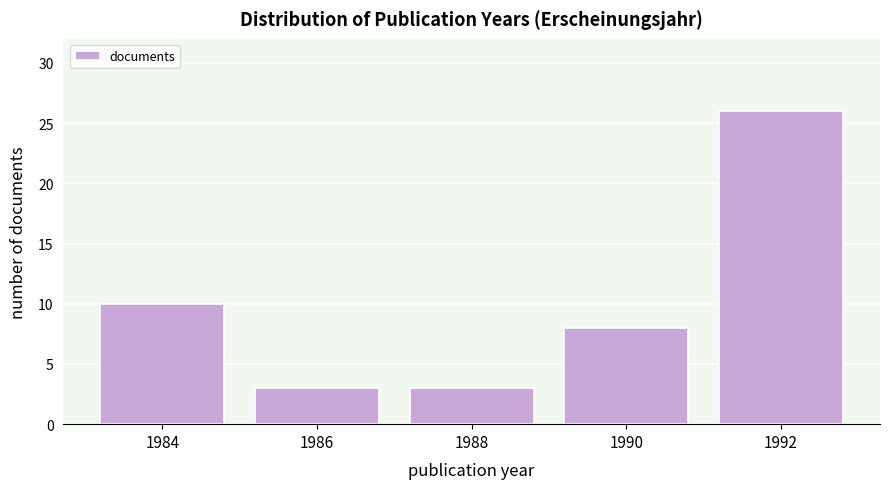

Reading left to right, what are all the values shown in this chart?

1984=10	1986=3	1988=3	1990=8	1992=26